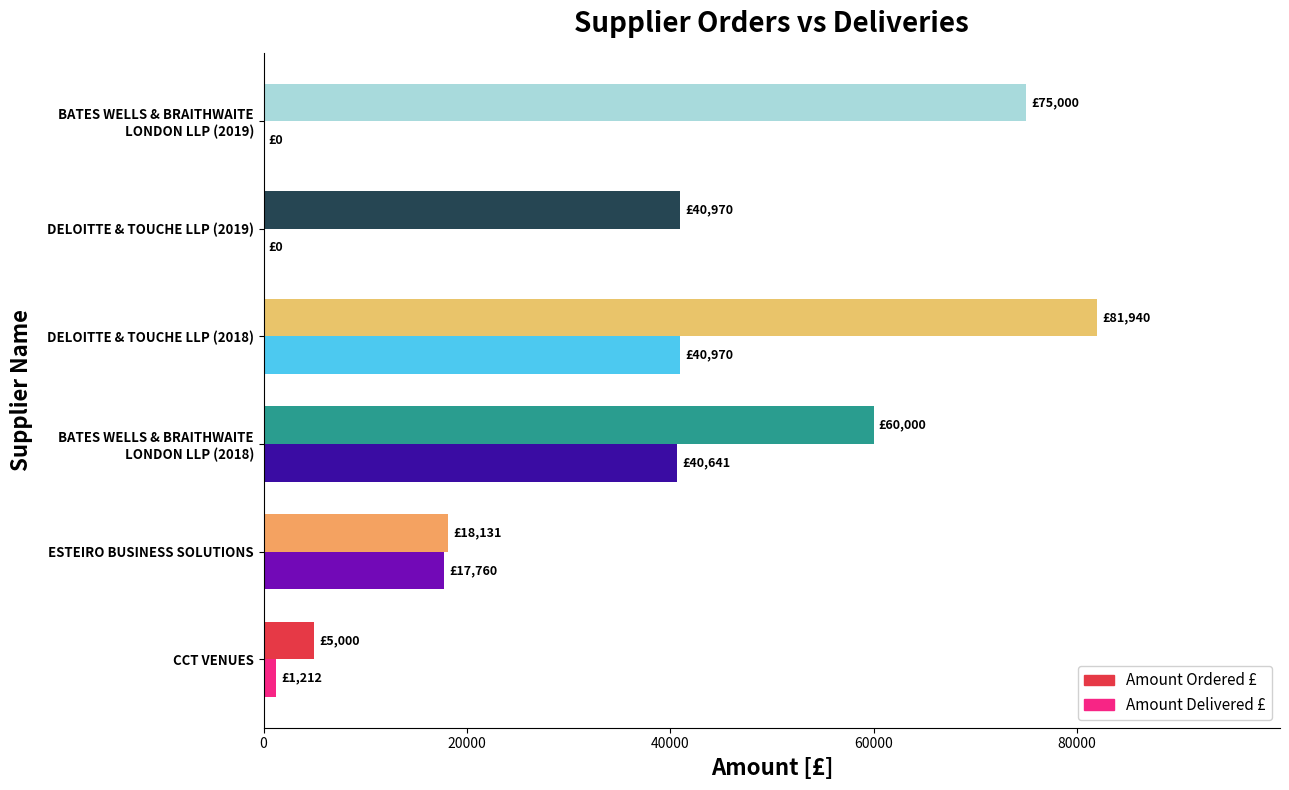

Which series has the largest range (max minus min)?

Amount Ordered £